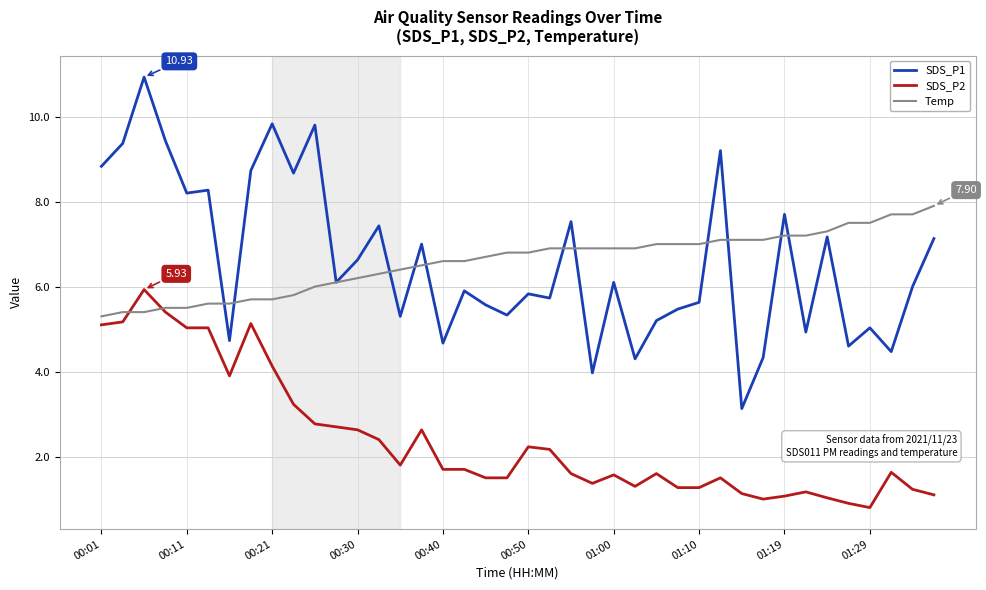

True or false: SDS_P1 and SDS_P2 intersect in this chart.

False